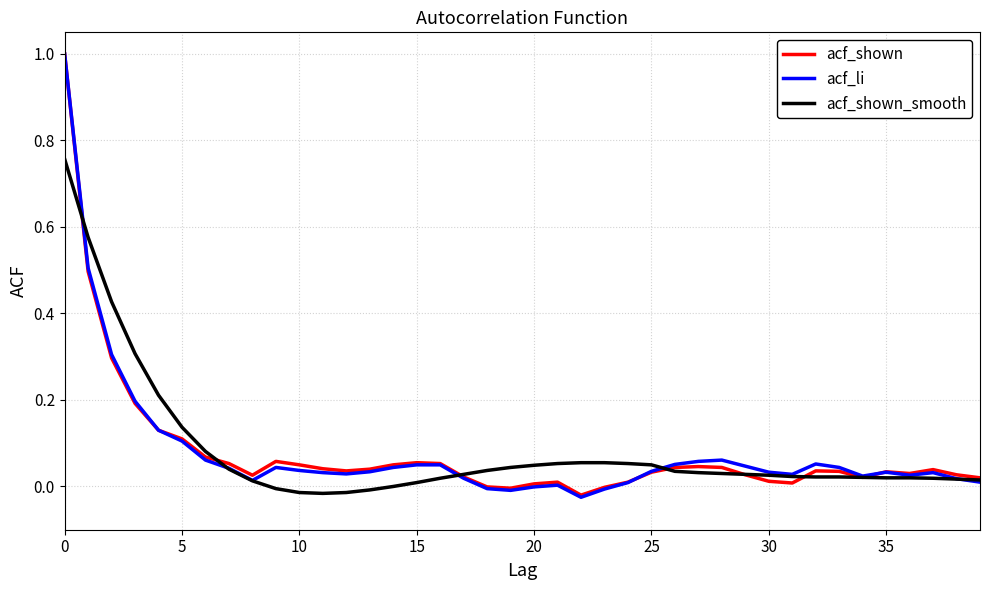

List the series in order of their overall mean, highest first.

acf_shown_smooth, acf_shown, acf_li